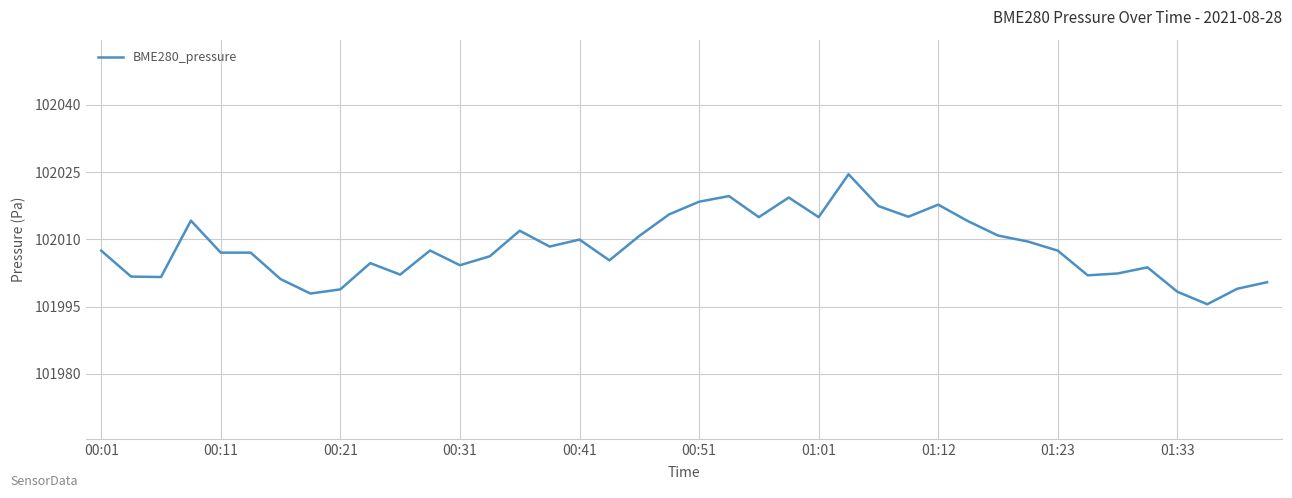

What is the difference between the maximum and minimum values?

29.0